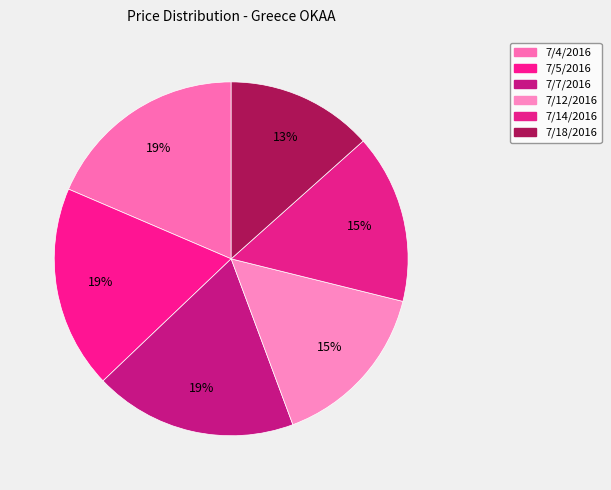

Count the number of slices in the pie.

6